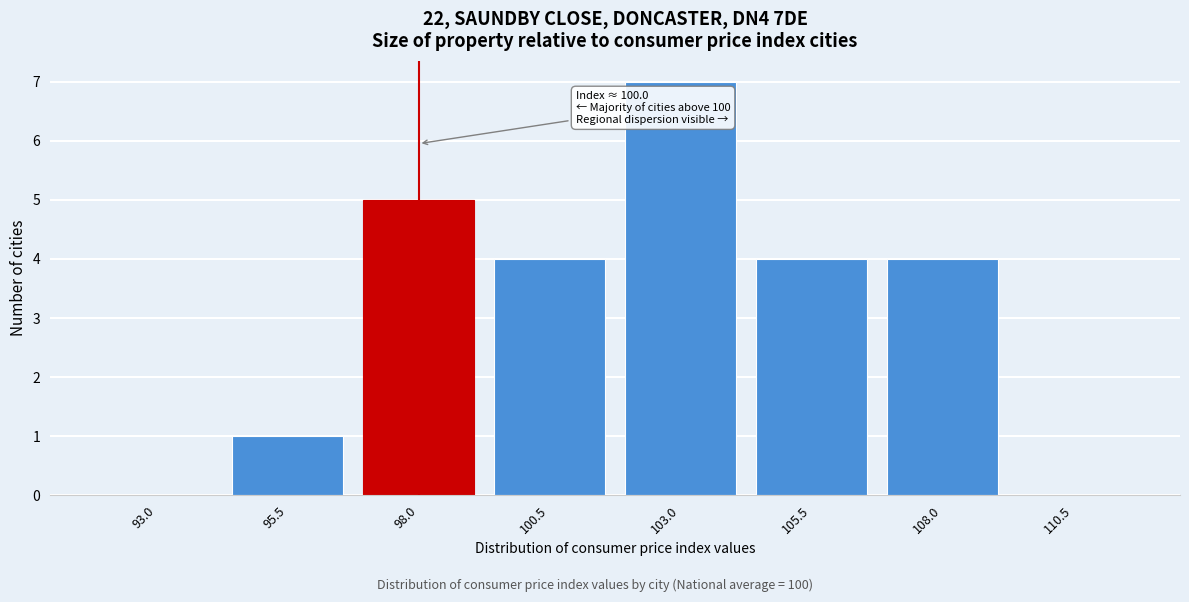

Reading right to left, list all the values displayed in this chart.

110.5=0	108.0=4	105.5=4	103.0=7	100.5=4	98.0=5	95.5=1	93.0=0